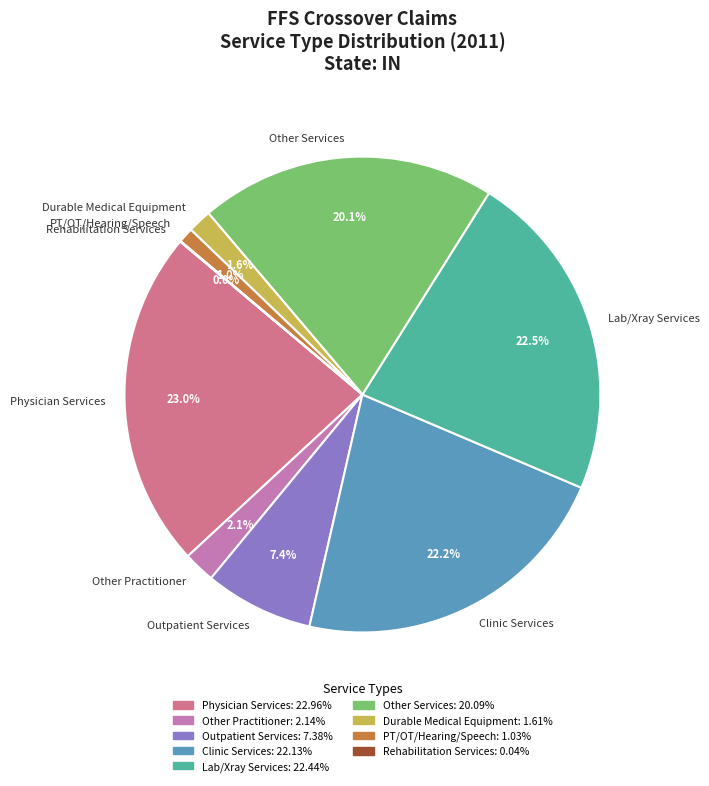

Is there a majority slice in this chart?

No